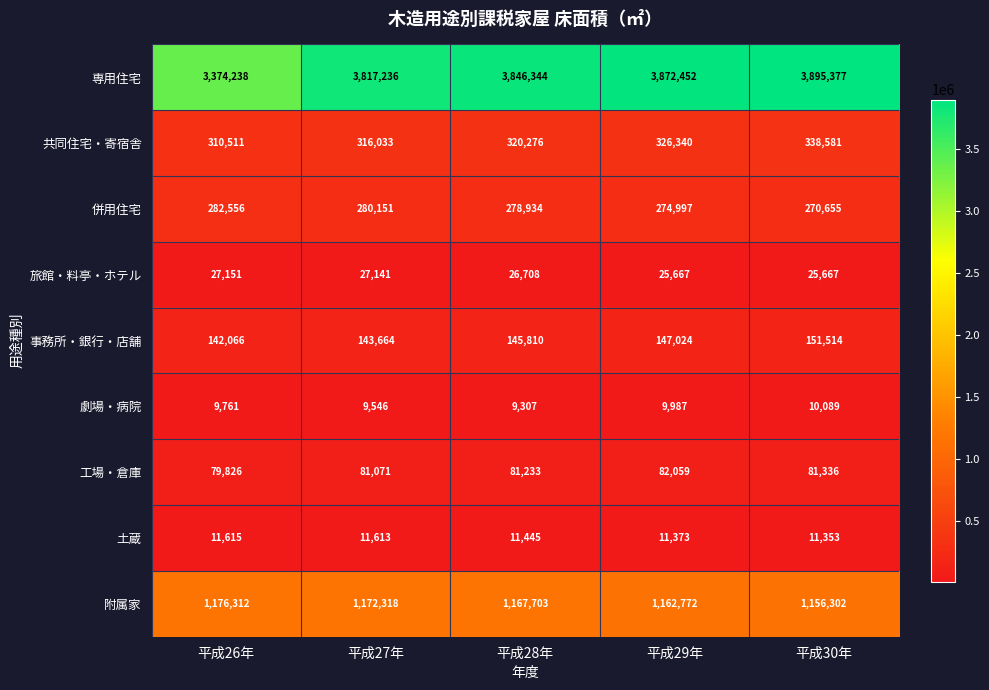

Which series has the largest total across all categories?

専用住宅